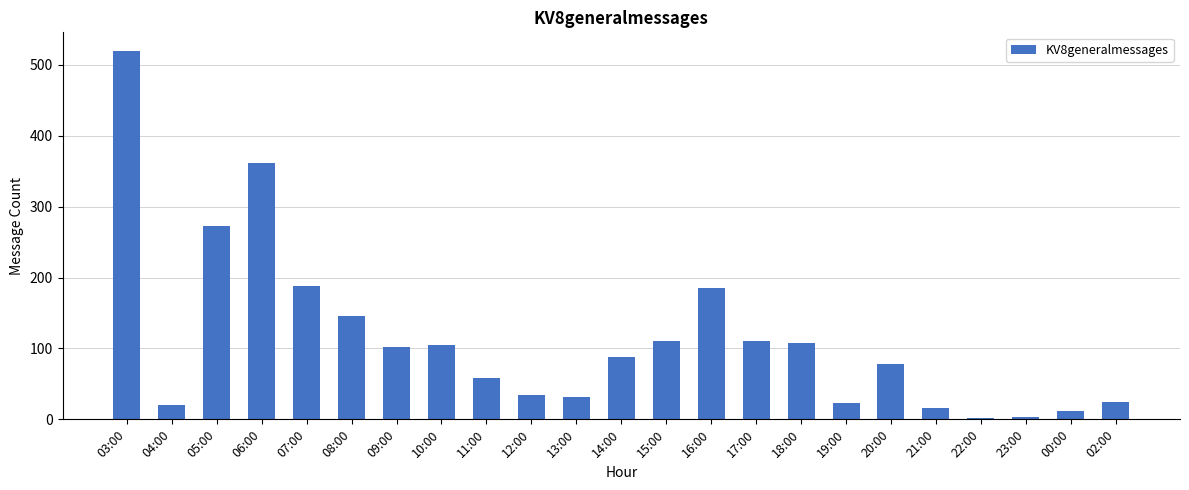

What is the minimum value shown in the chart?

2